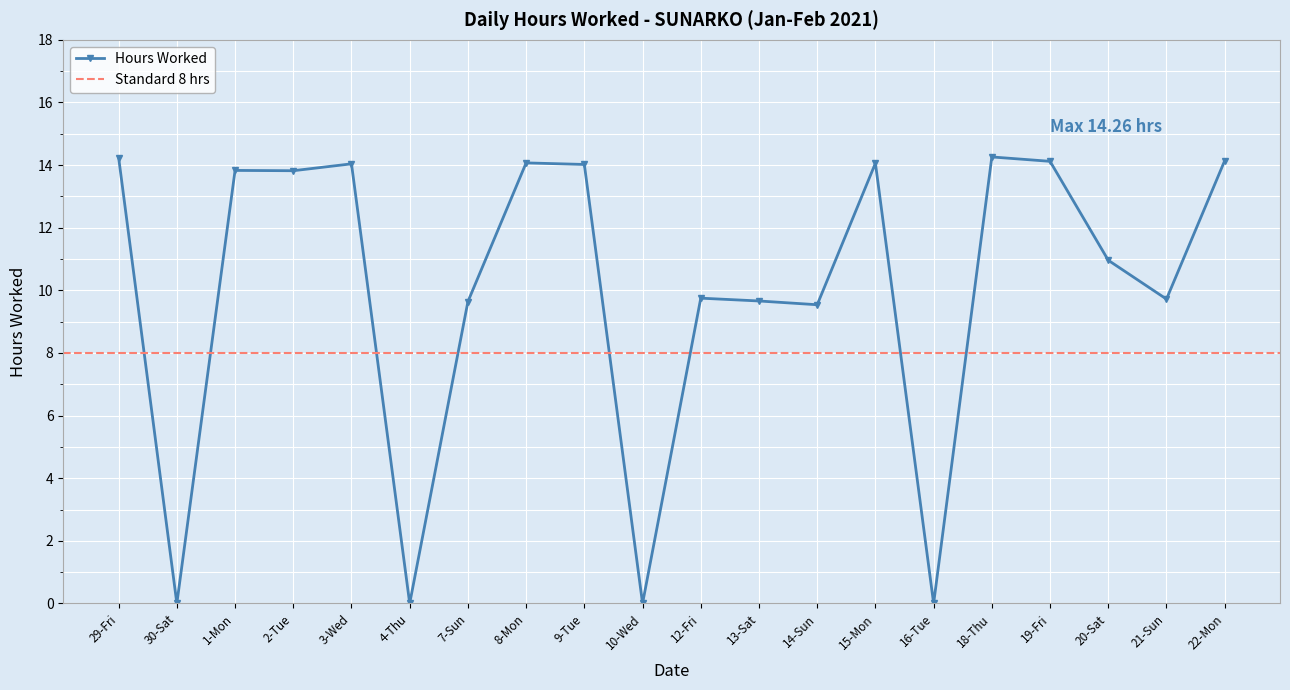

How many data points does each series have?

20